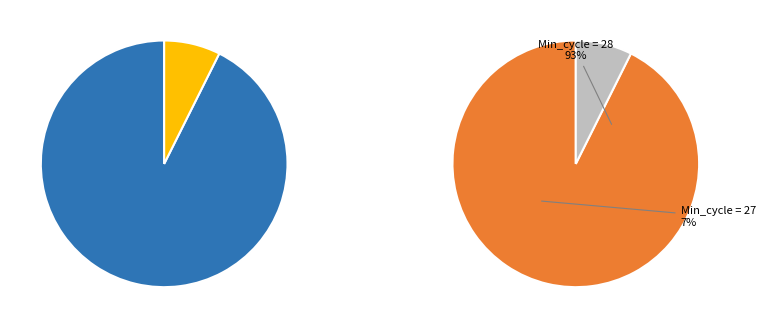

Does Min_cycle = 27 represent more than half of the total?

No